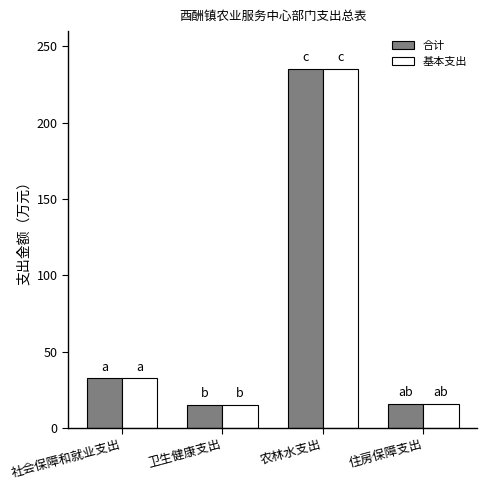

At which category is the sum across all series the highest?

农林水支出